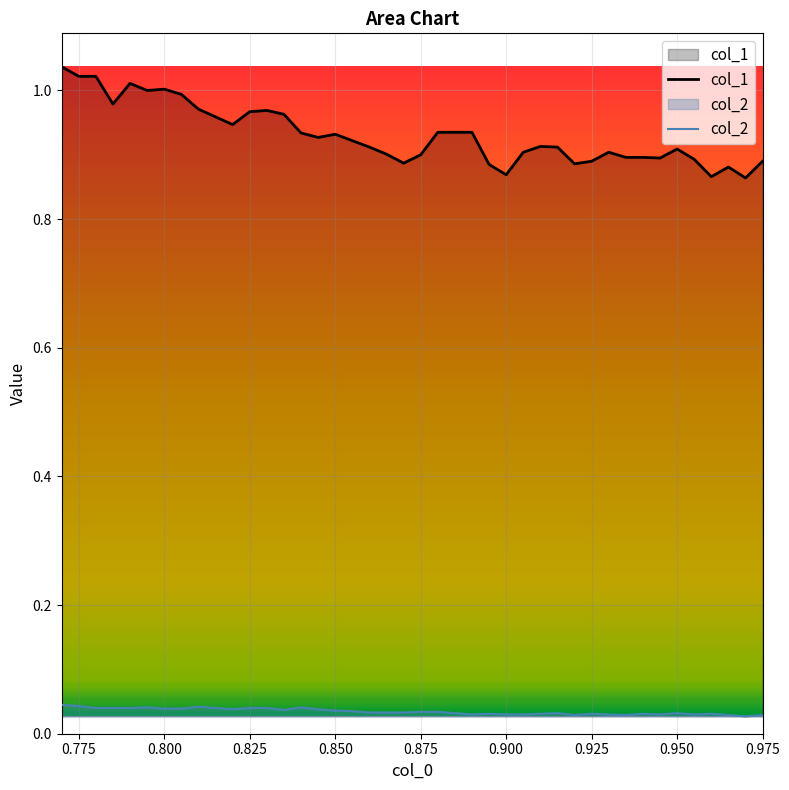

True or false: col_2 and col_1 cross at least once.

False